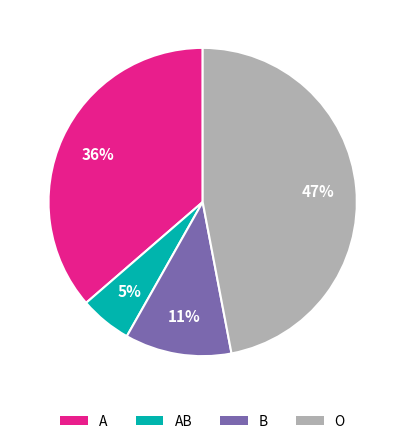

Does any single category account for the majority?

No